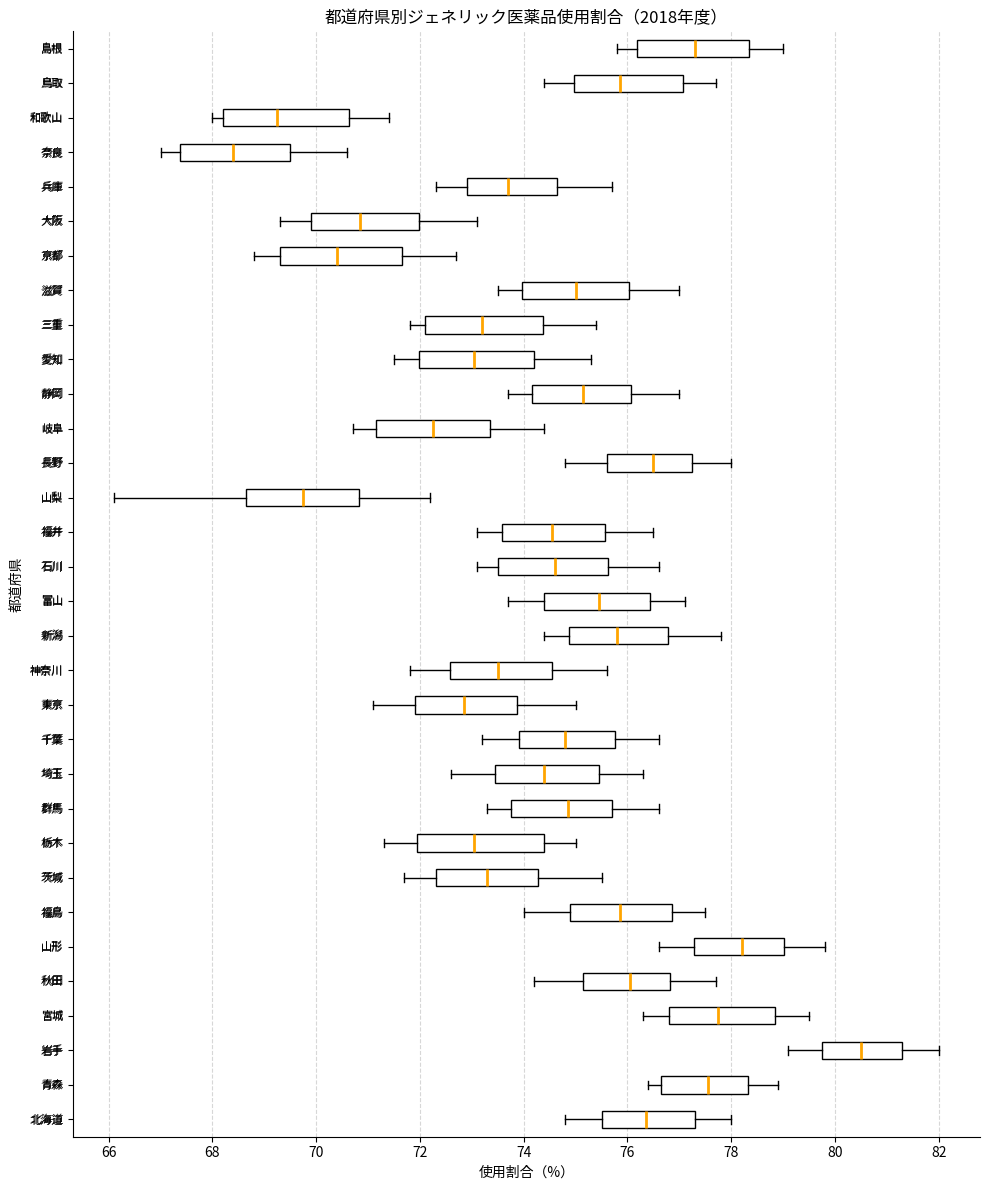

Which box's median line is the furthest to the right?

岩手